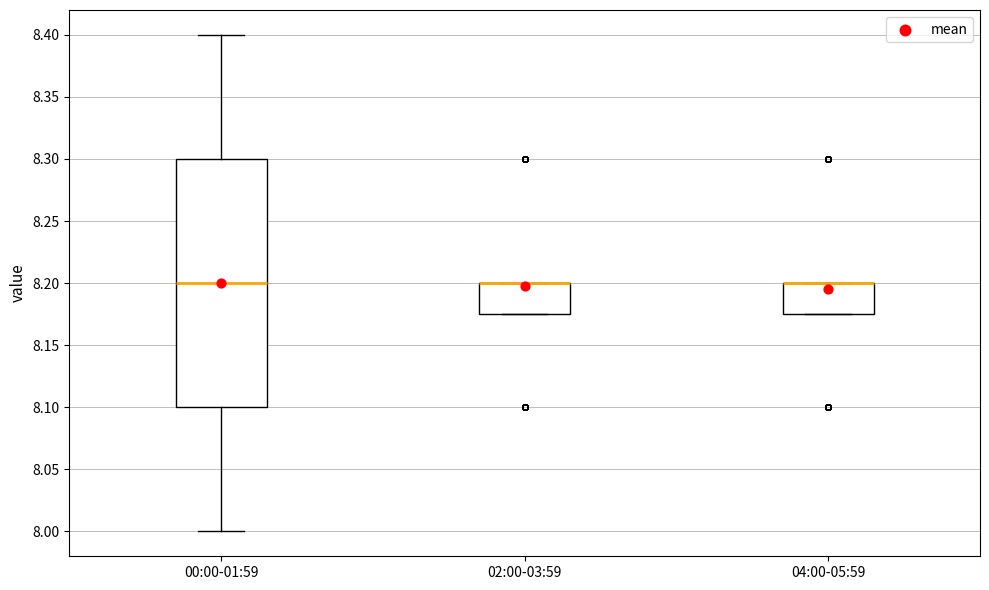

Which box is the tallest, from its lower edge to its upper edge?

00:00-01:59